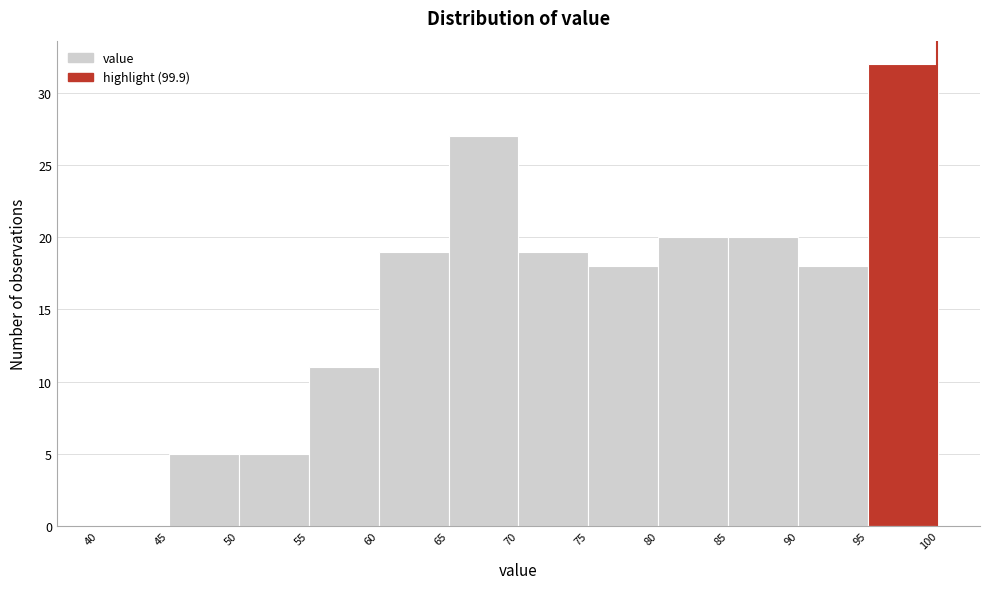

Which range on the x-axis has the tallest bar?

95 to 100